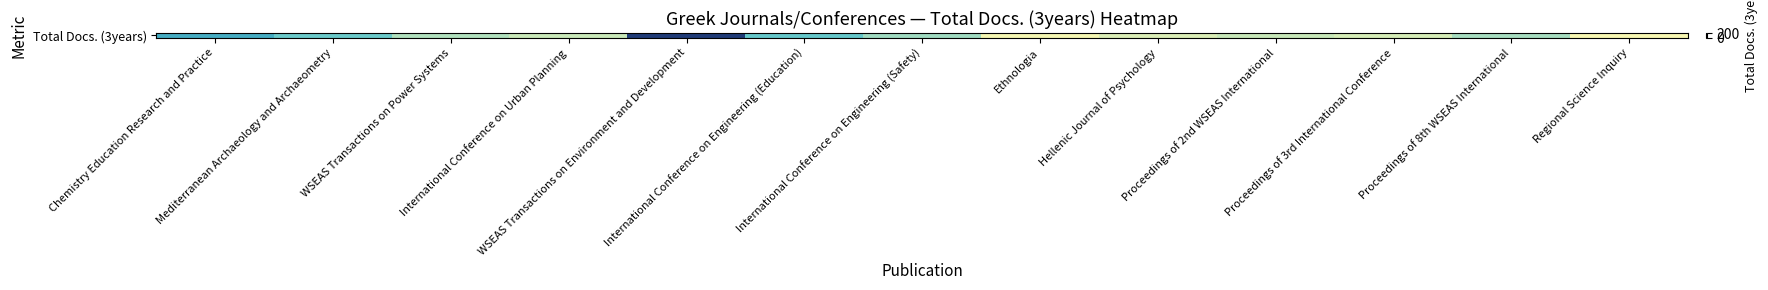

Reading right to left, what are all the values shown in this chart?

0	47	20	28	17	2	51	85	188	27	41	82	112